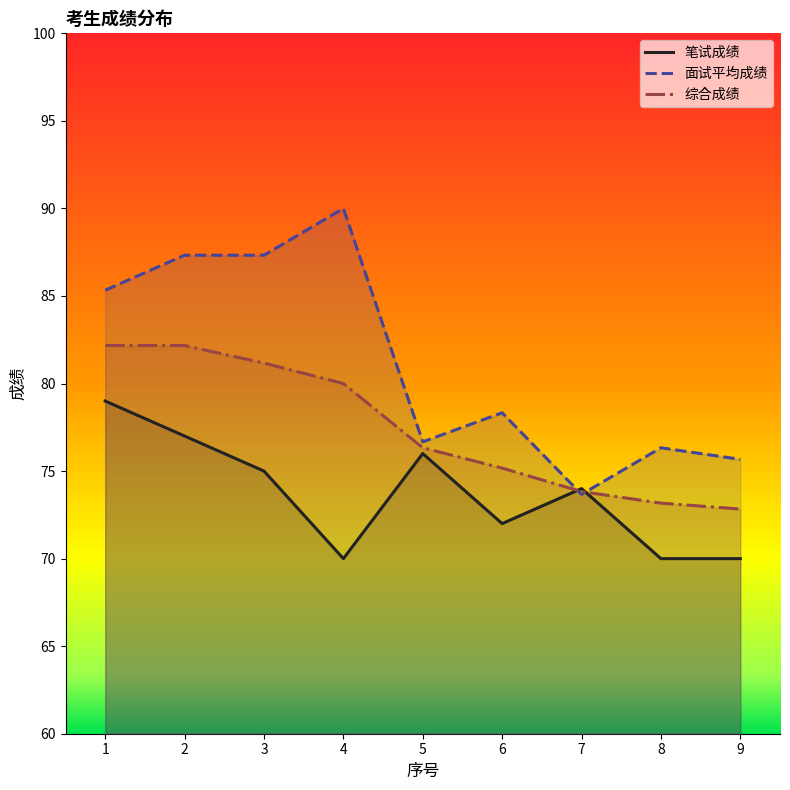

How many lines are shown in the chart?

3